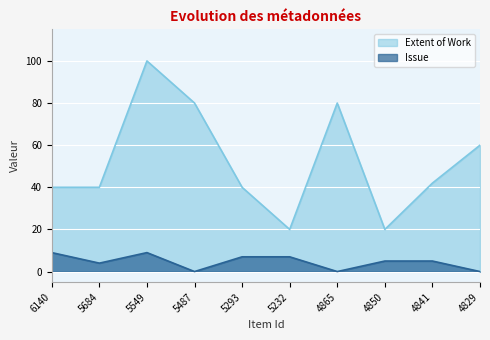

Where is the first local minimum for Extent of Work?

5232